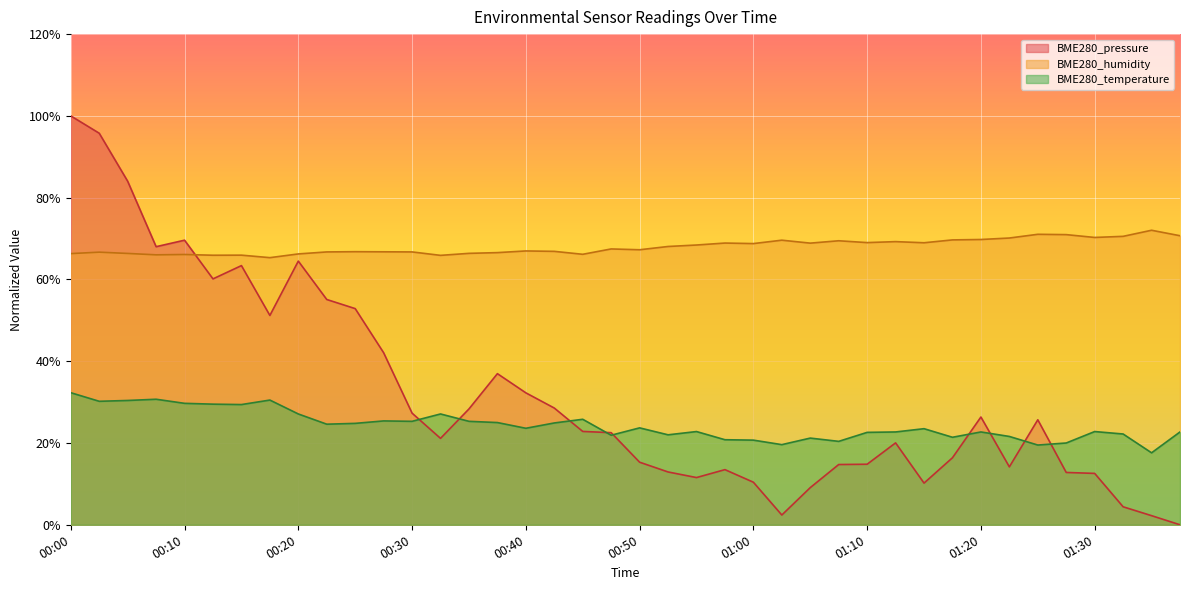

Between 01:20 and 00:57, which is larger?

01:20